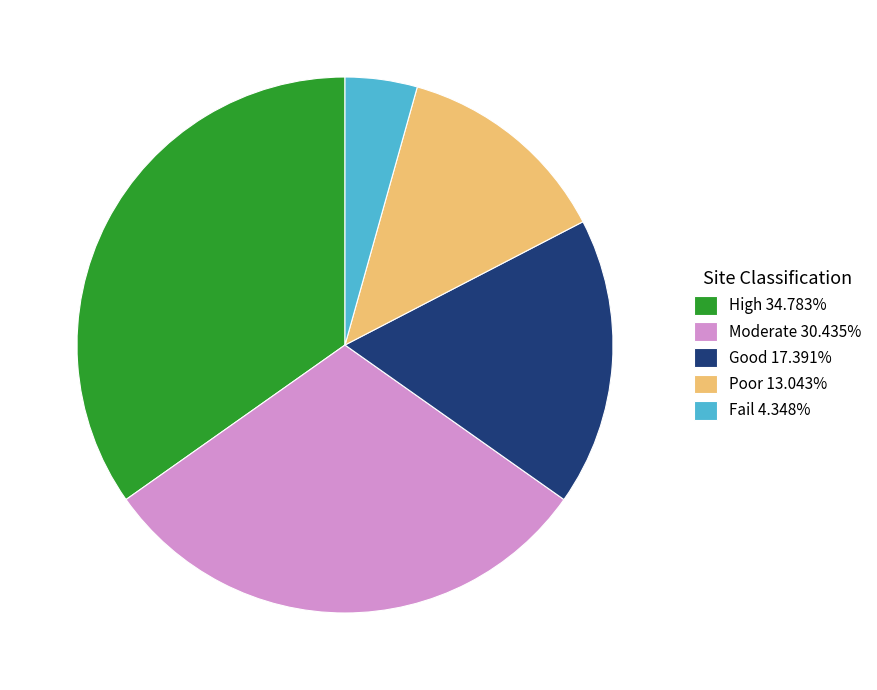

What is the ratio of the value at Good 17.391% to the value at High 34.783%?

0.5